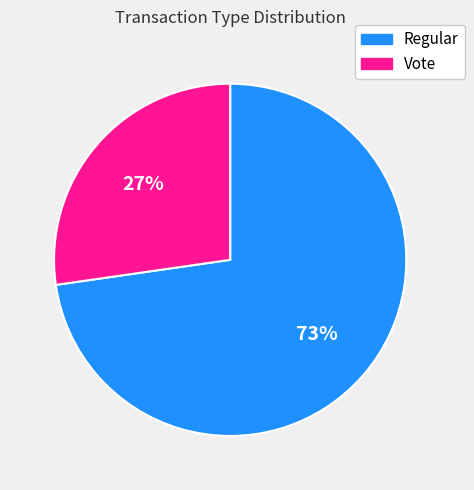

Count the number of slices in the pie.

2